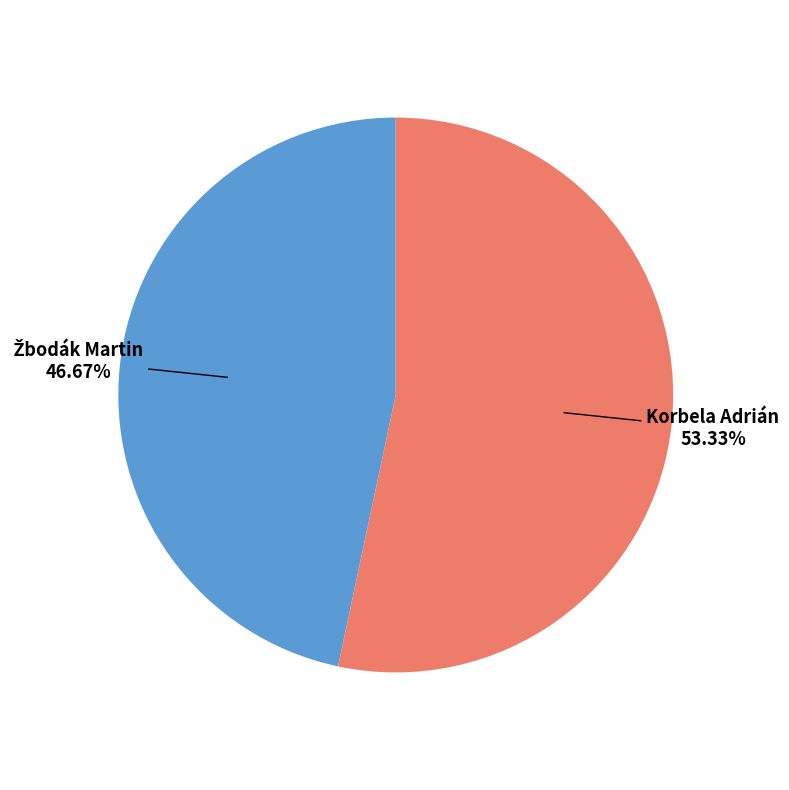

Does any single category account for the majority?

Yes